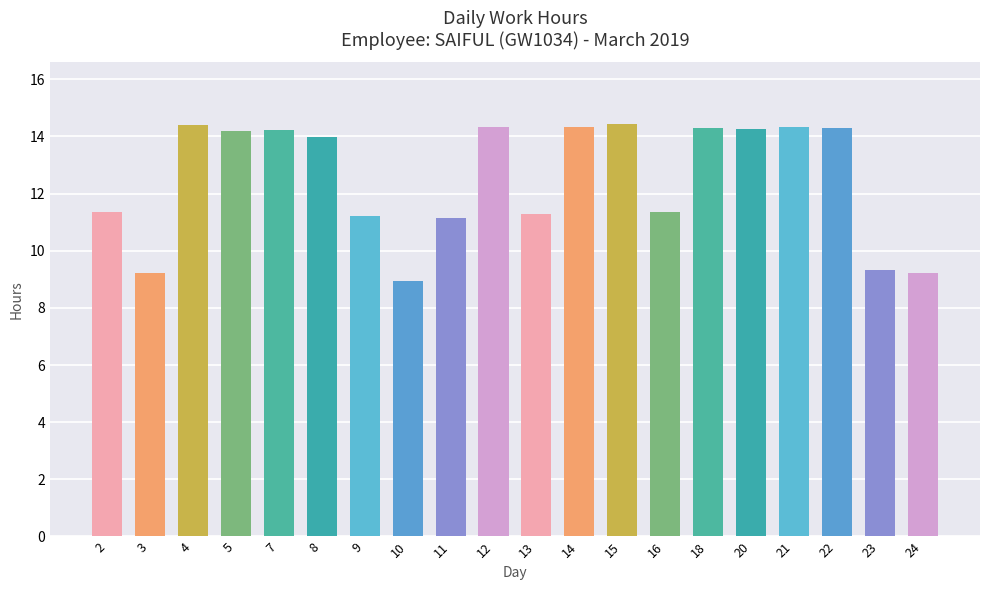

Are the bars grouped side by side (vs. stacked)?

No